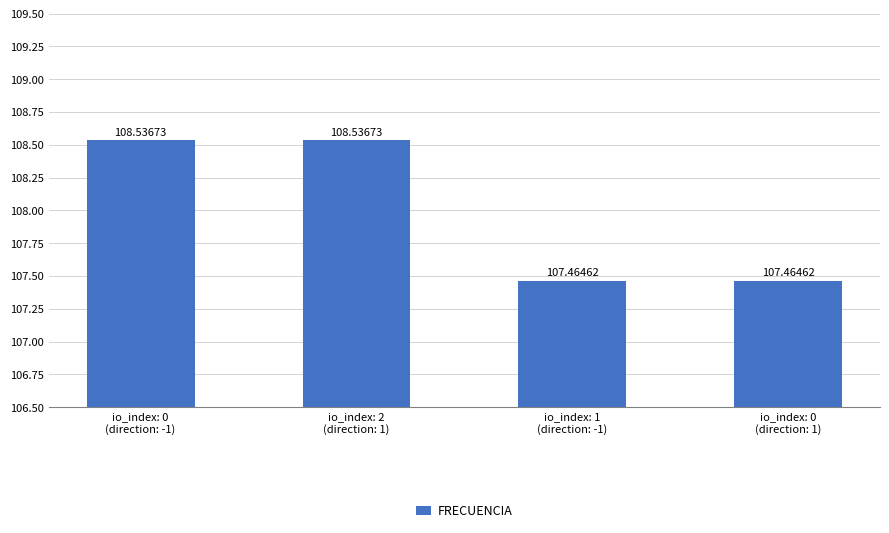

What is the sum of all values?

432.0